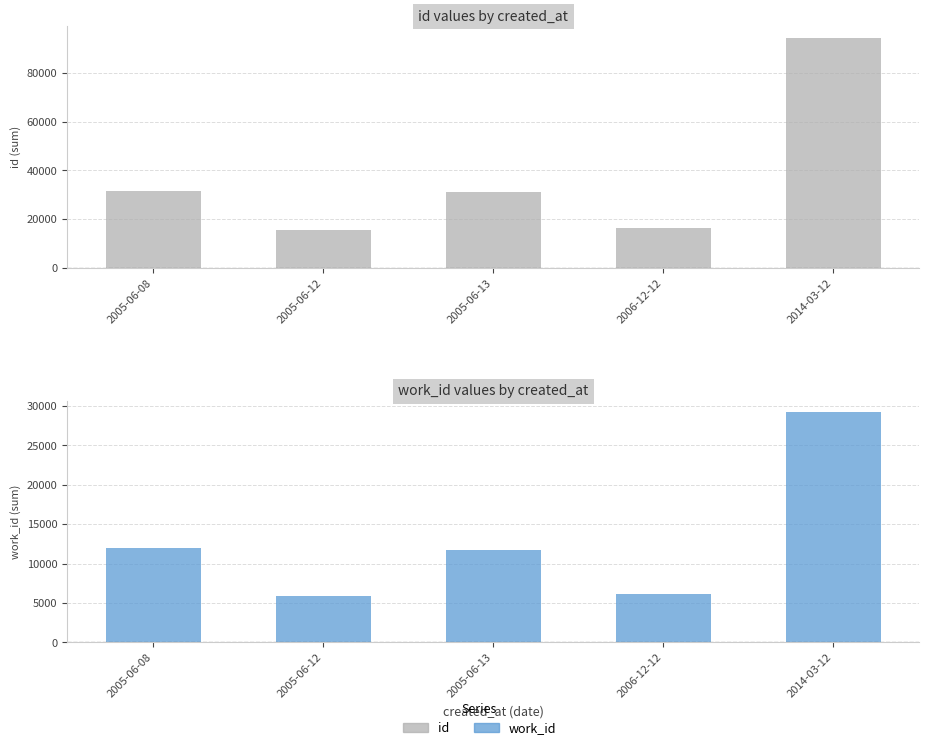

Rank the series by their average value, from lowest to highest.

work_id, id